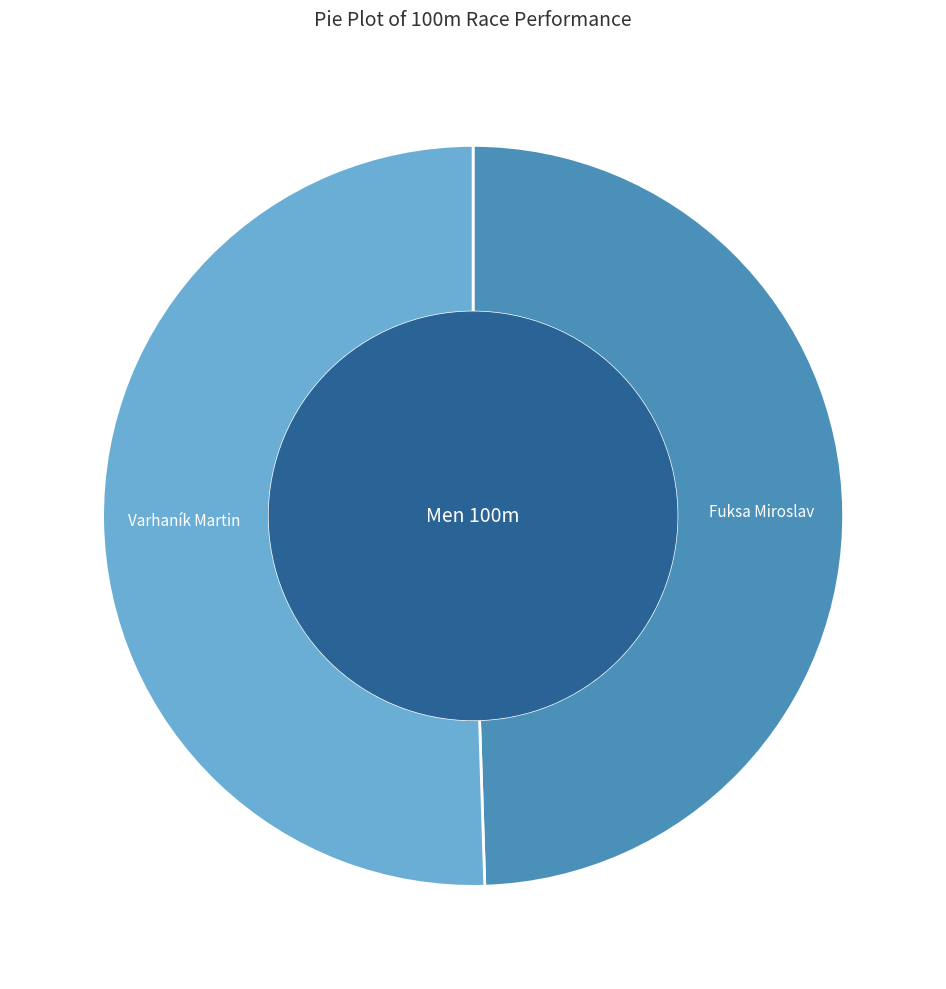

Between Fuksa Miroslav and Varhaník Martin, which is larger?

Varhaník Martin